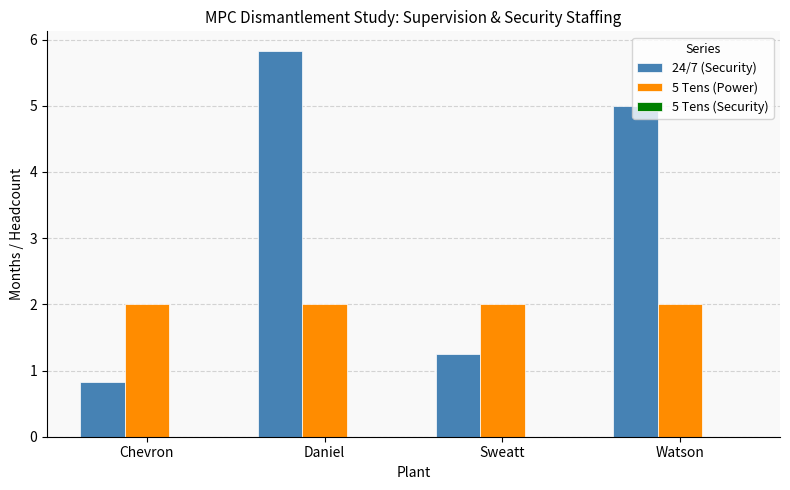

Which series has the largest total across all categories?

24/7 (Security)